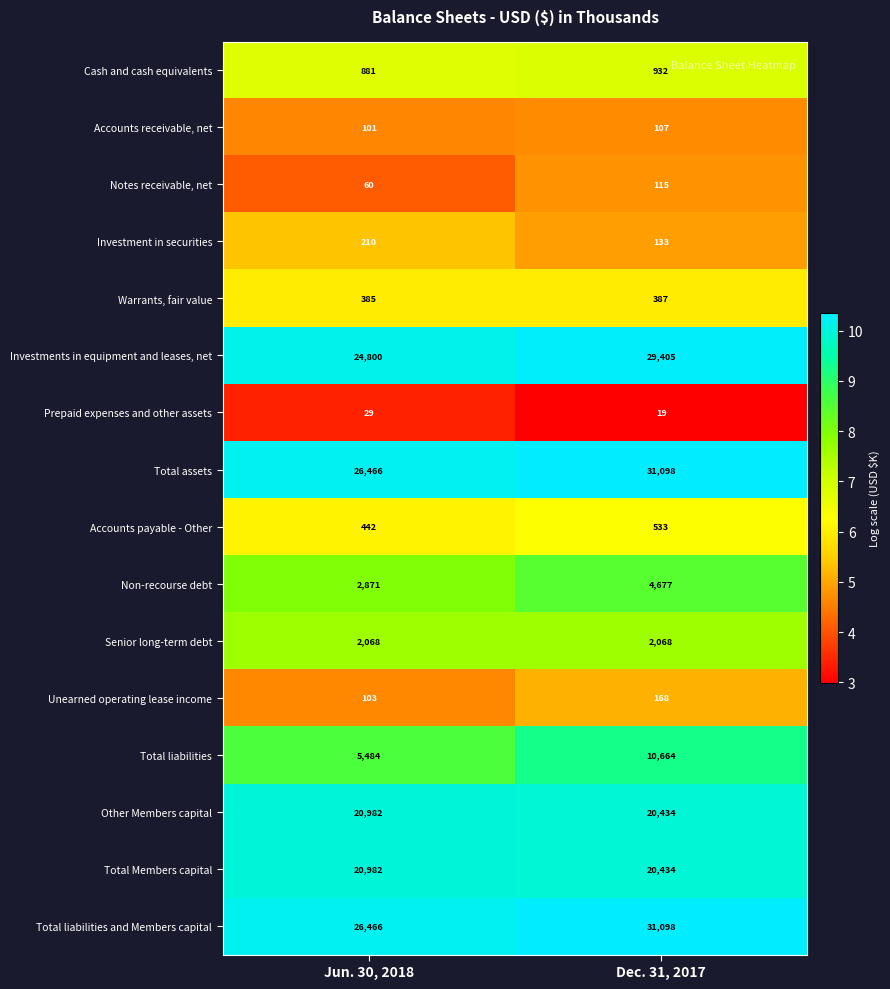

Which label corresponds to the largest value in the chart?

Dec. 31, 2017